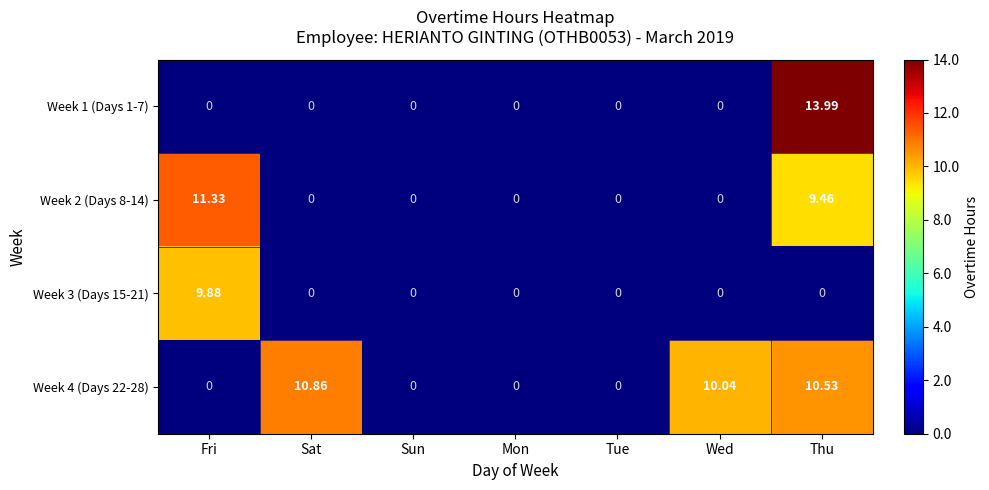

How many series are shown in this chart?

4